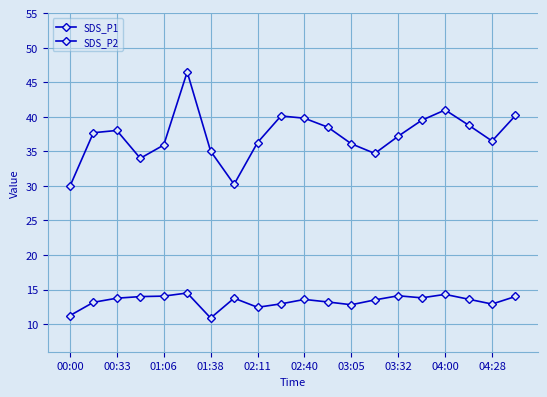

List the series in order of their overall mean, lowest first.

SDS_P2, SDS_P1